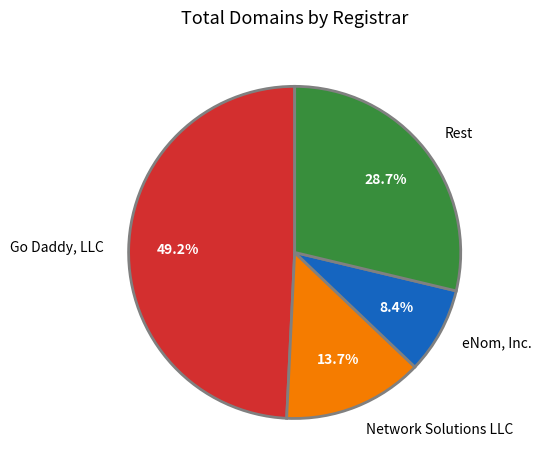

What percentage is the Go Daddy, LLC slice, to the nearest percent?

49%